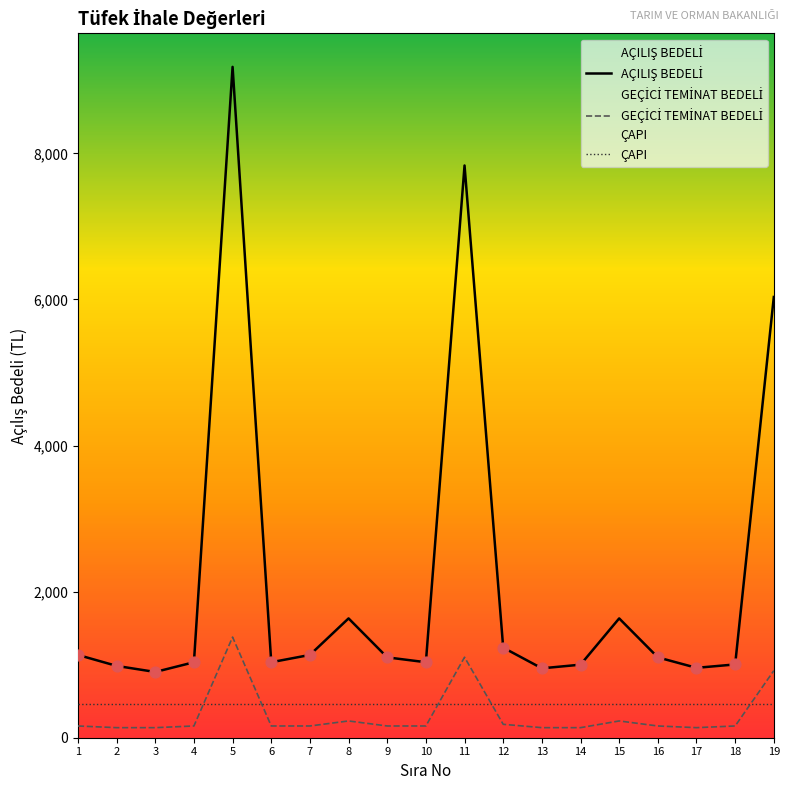

What is the total value across all series at 3?

1496.9